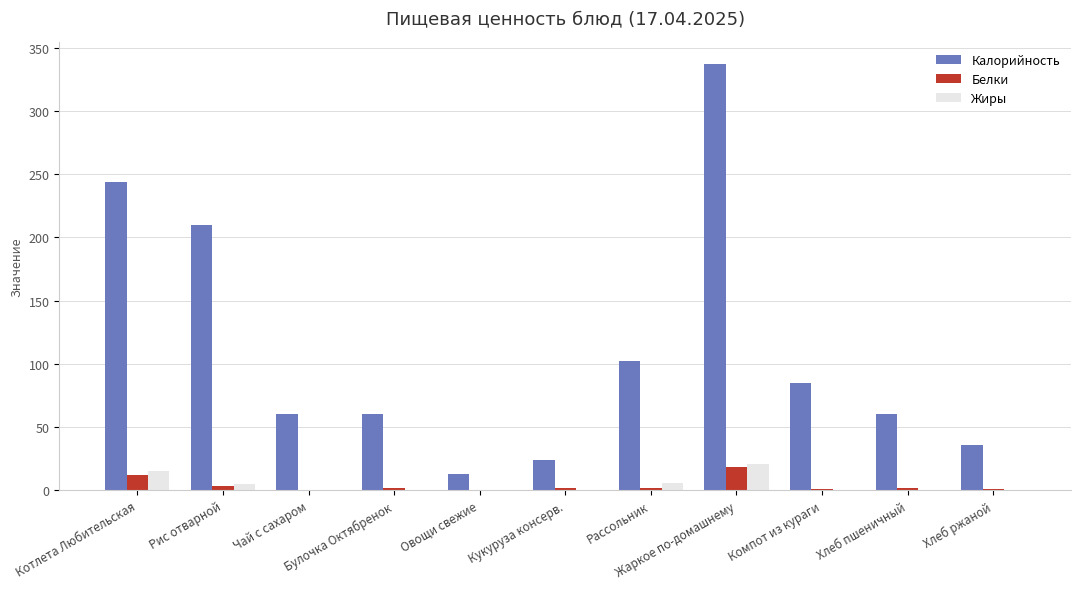

Which category has the highest value across all series?

Жаркое по-домашнему